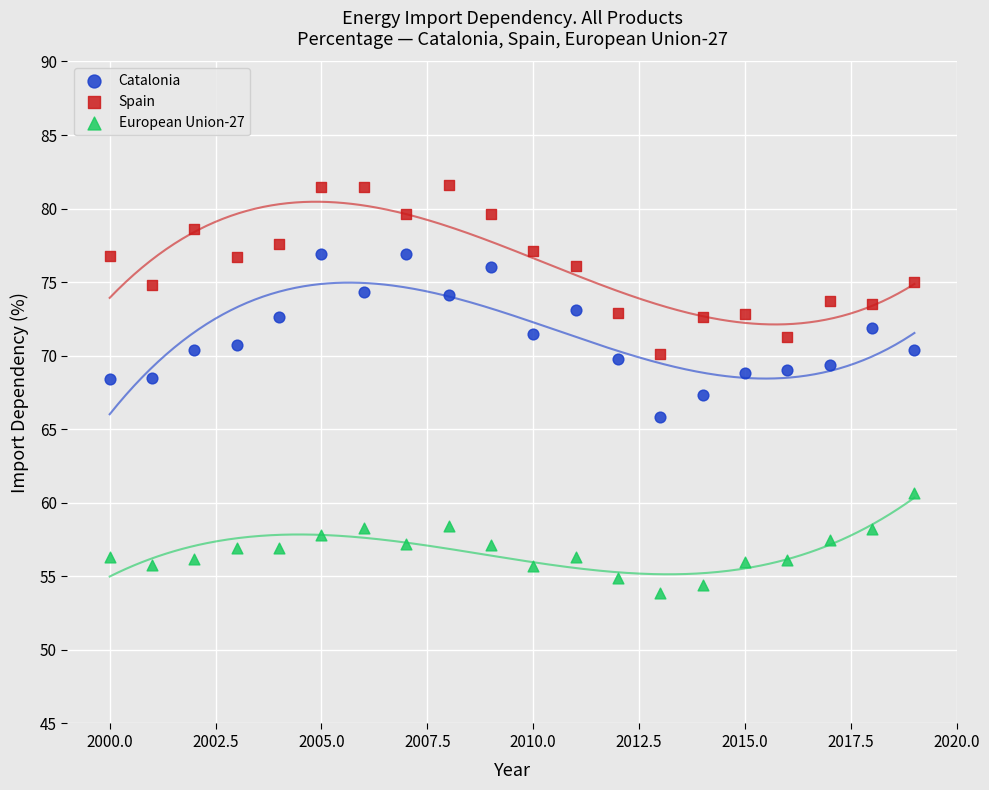

Which series has the widest spread of Y values?

Spain